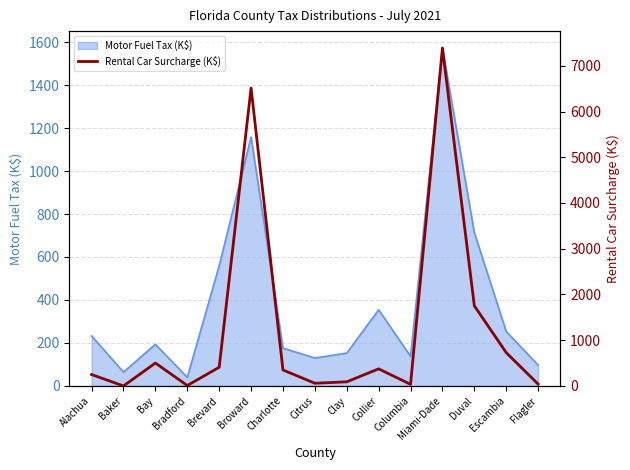

Which has a higher value, Flagler or Brevard?

Brevard